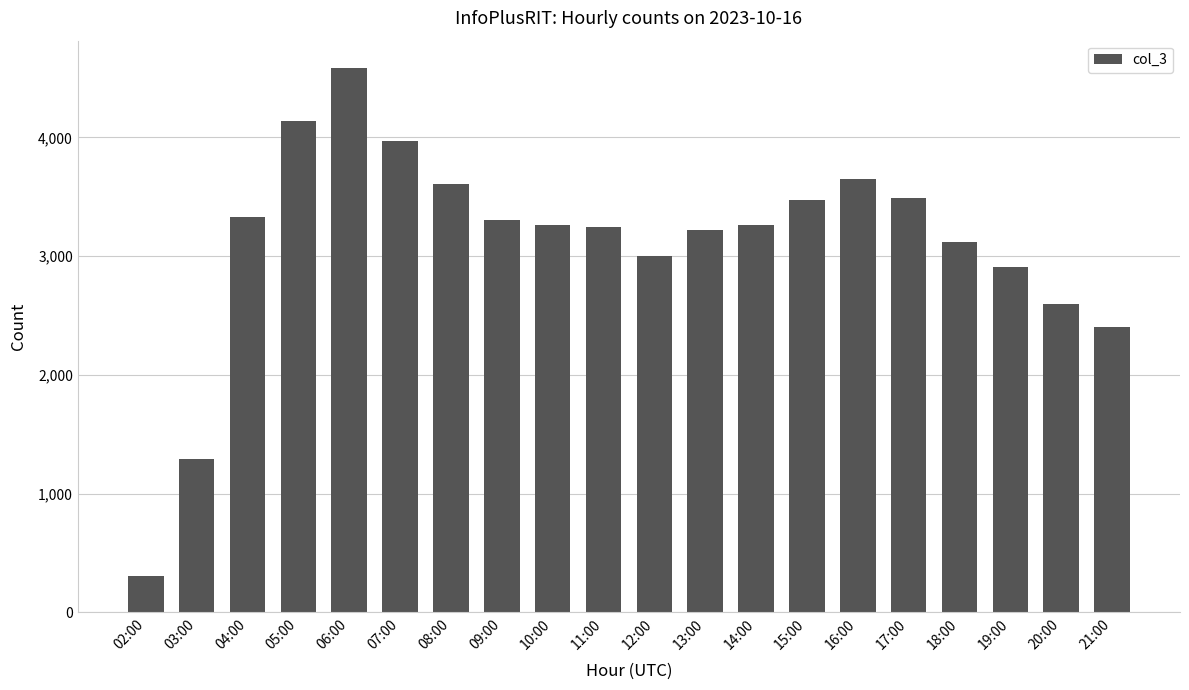

At which category does the chart reach its minimum across all series?

02:00